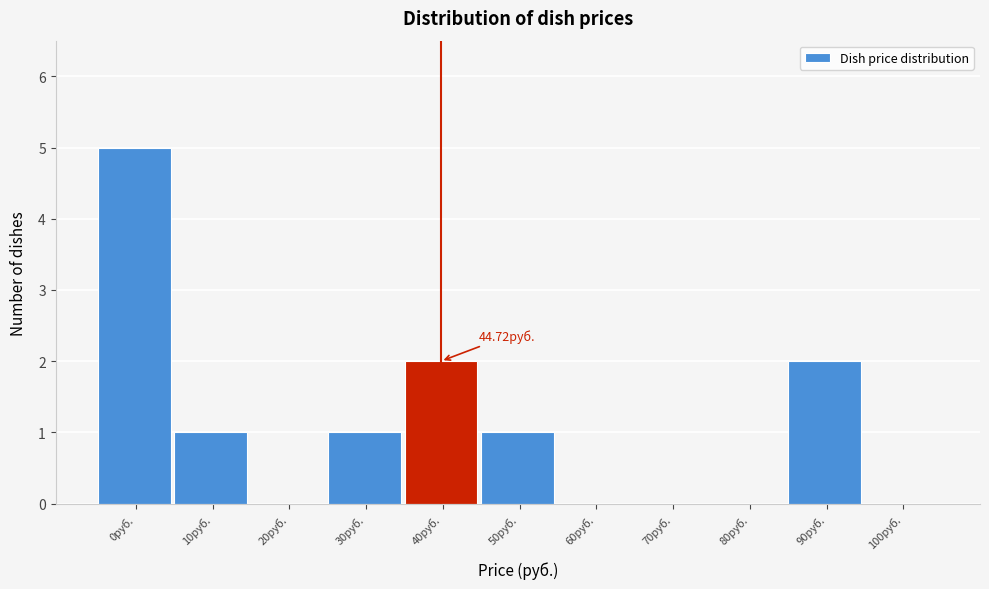

Which has a higher value, 10руб. or 40руб.?

40руб.